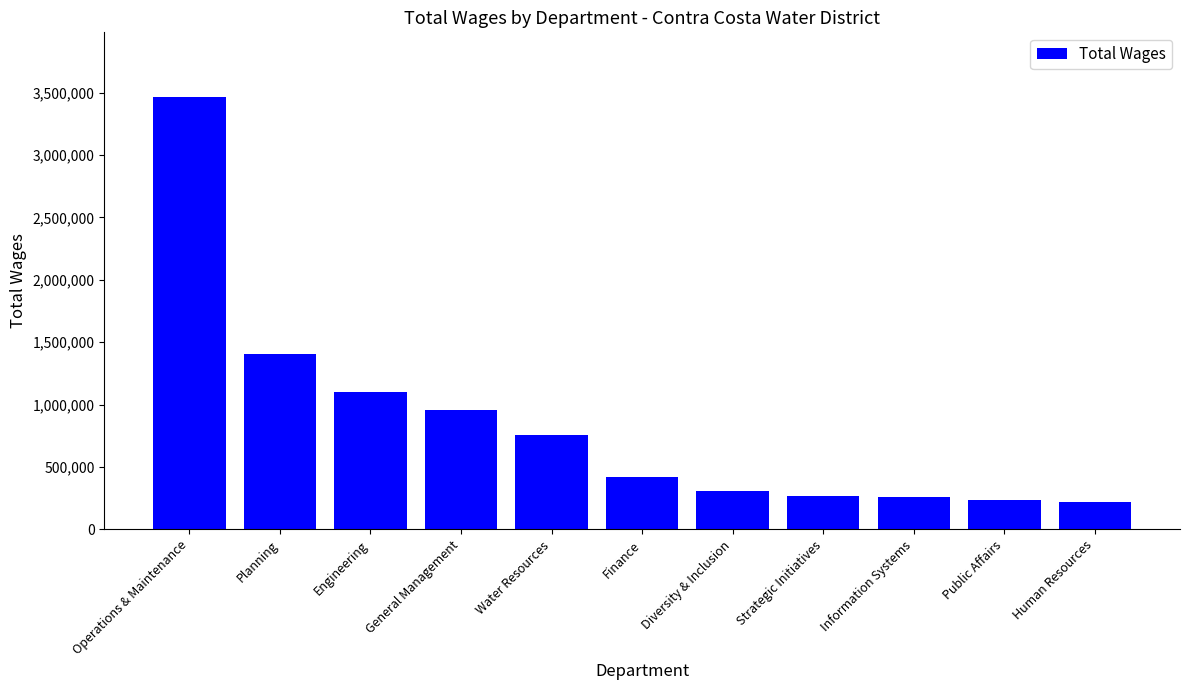

The value at General Management is 1596156. True or false?

False